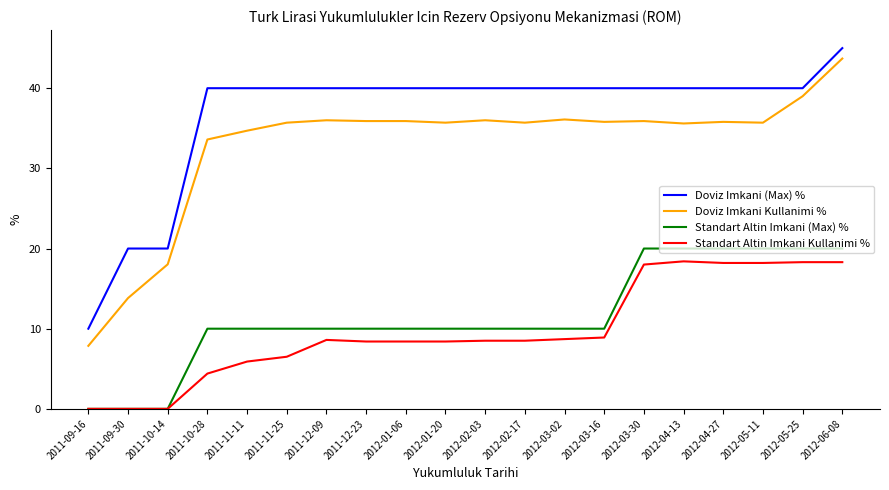

How many lines are shown in the chart?

4